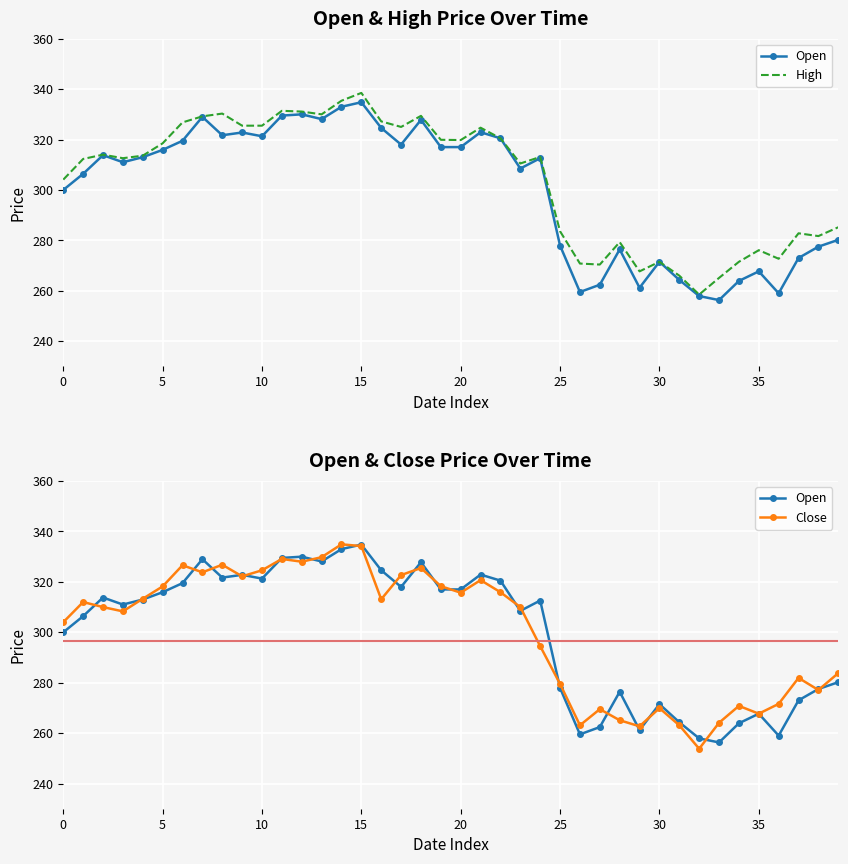

In Open, how many points are higher than both neighbors (excluding endpoints)?

11